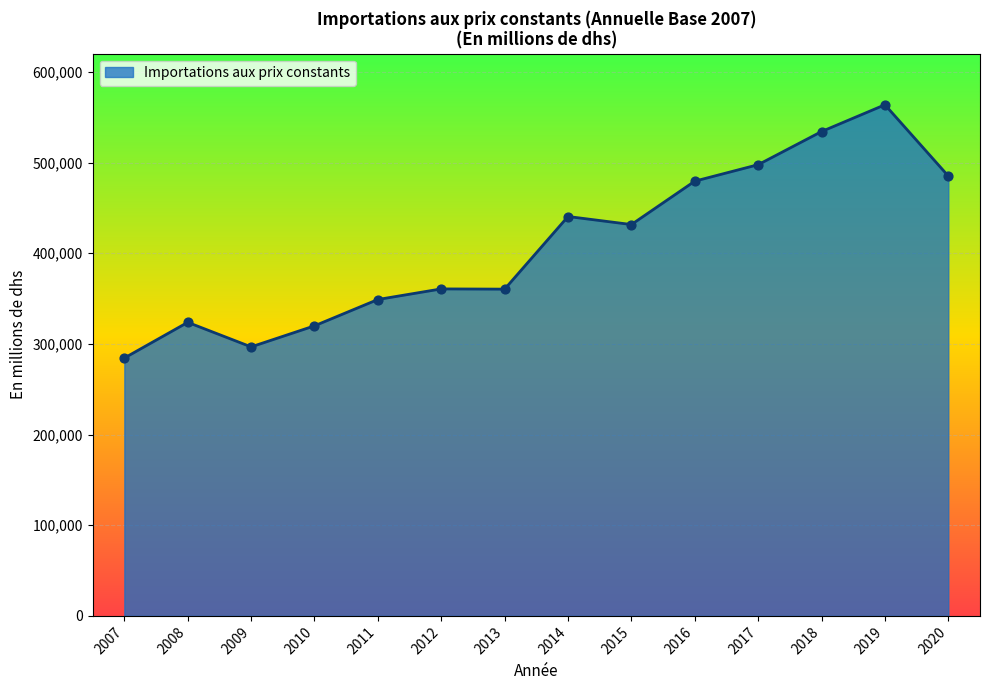

What is the change in value from 2011 to 2020?

+136155